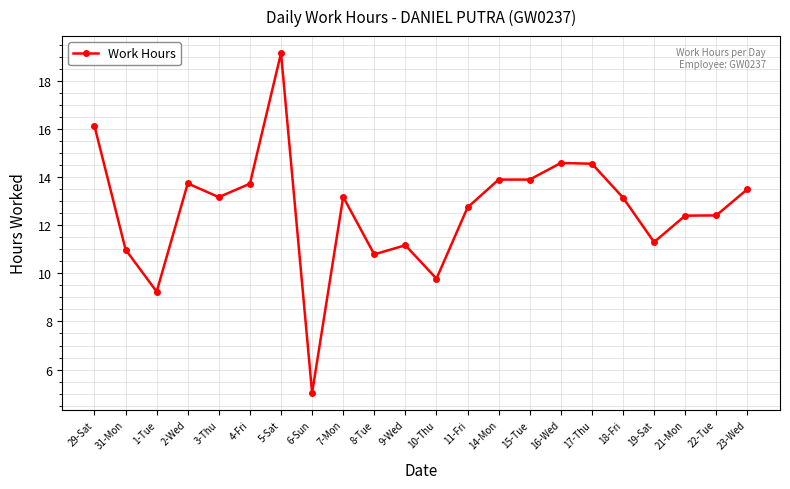

What value does the data have at 16-Wed?

14.6